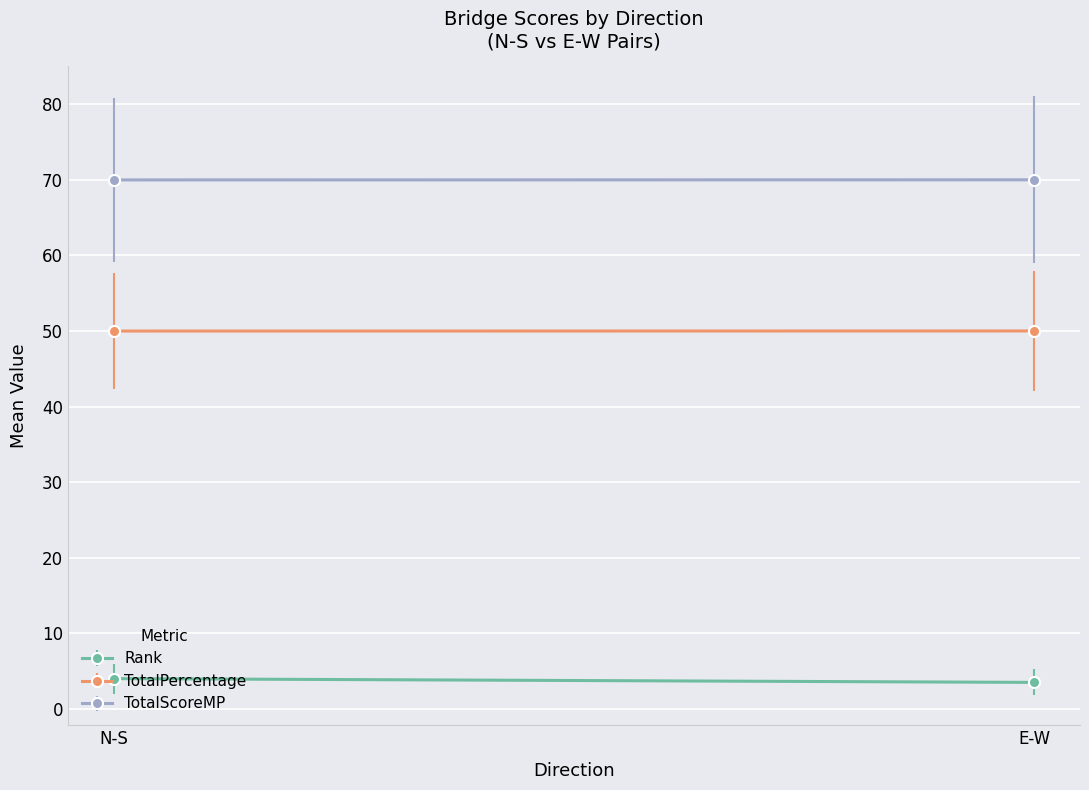

What is the greatest value displayed?

70.0